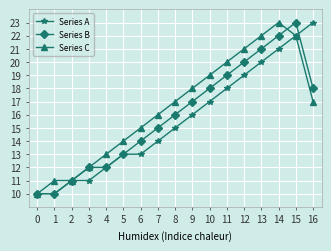

Read the Series A value at 0, to the nearest 5.

10